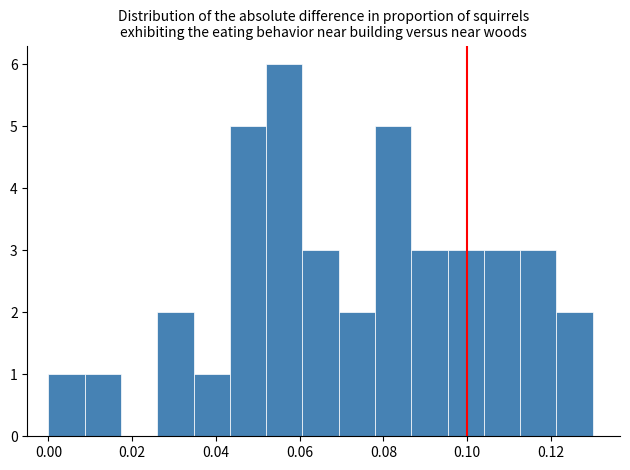

Reading left to right, transcribe this chart: for each bar, give the range it covers on the x-axis and its height. Neither the bar edges nor the heights are printed on the chart, so give them approximately, as read against the axes.

0.000 to 0.008: 1
0.008 to 0.018: 1
0.018 to 0.026: 0
0.026 to 0.034: 2
0.034 to 0.044: 1
0.044 to 0.052: 5
0.052 to 0.060: 6
0.060 to 0.070: 3
0.070 to 0.078: 2
0.078 to 0.086: 5
0.086 to 0.096: 3
0.096 to 0.104: 3
0.104 to 0.112: 3
0.112 to 0.122: 3
0.122 to 0.130: 2